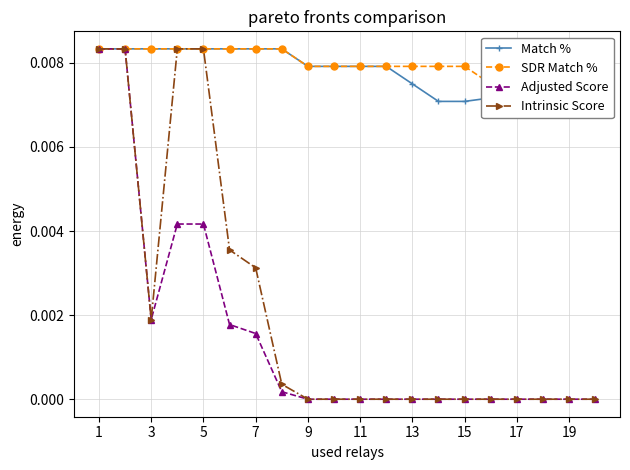

How many Match % values are between 0 and 1?

20